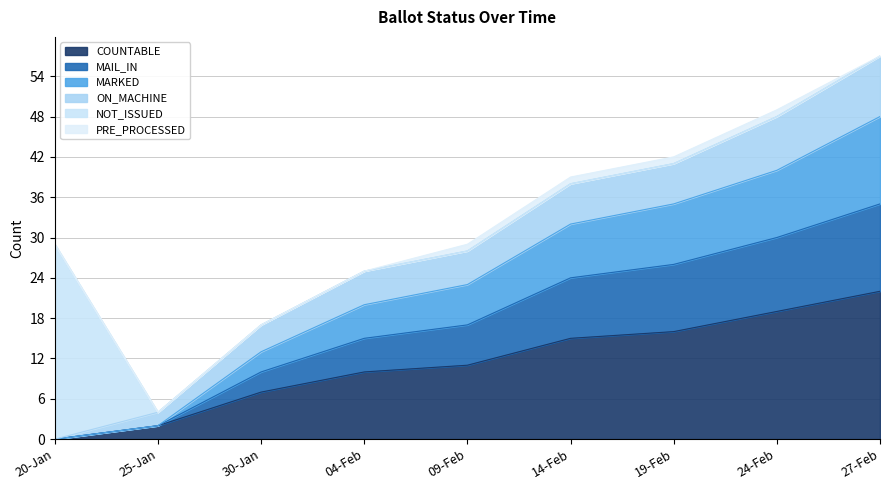

At which label does COUNTABLE reach its minimum?

20-Jan